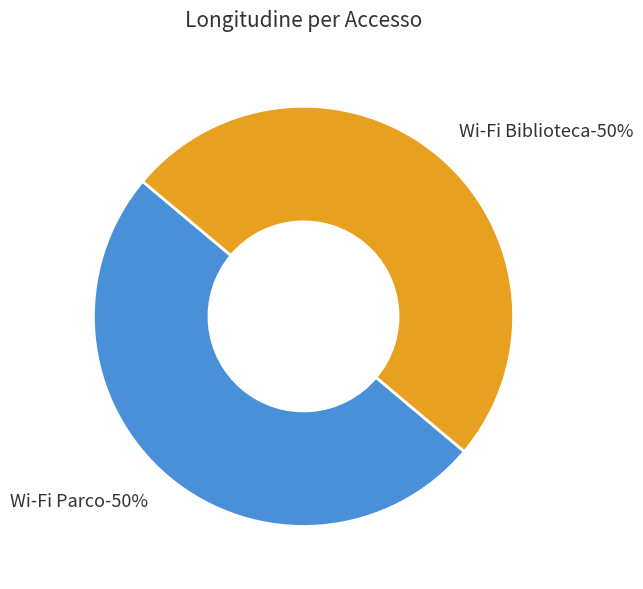

Which has a higher value, Wi-Fi Parco or Wi-Fi Biblioteca?

Wi-Fi Biblioteca